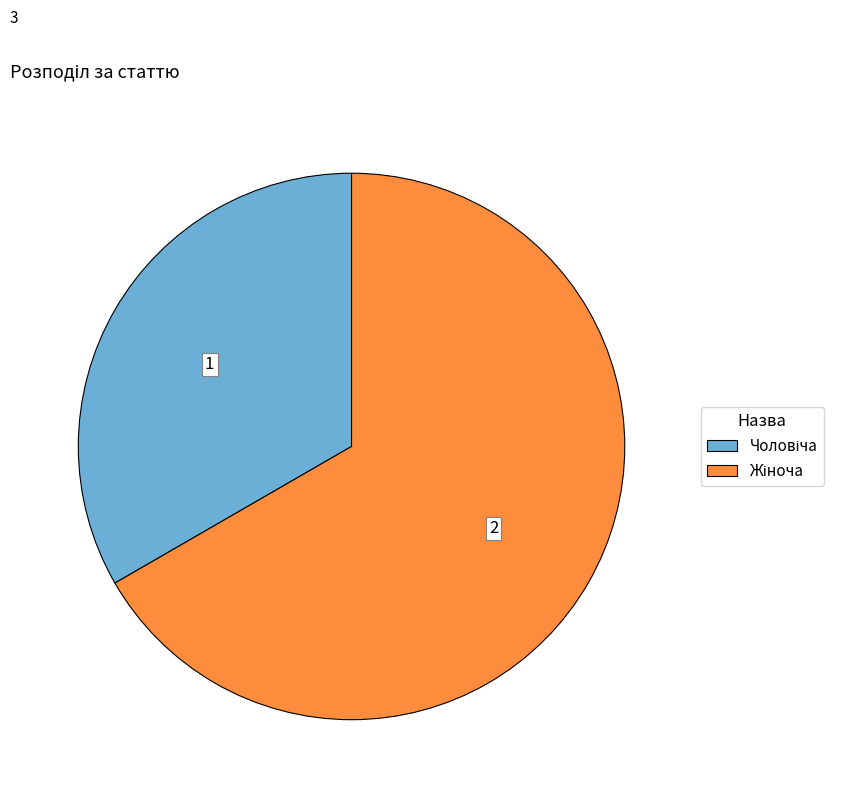

Is there any slice that represents more than half of the pie?

Yes